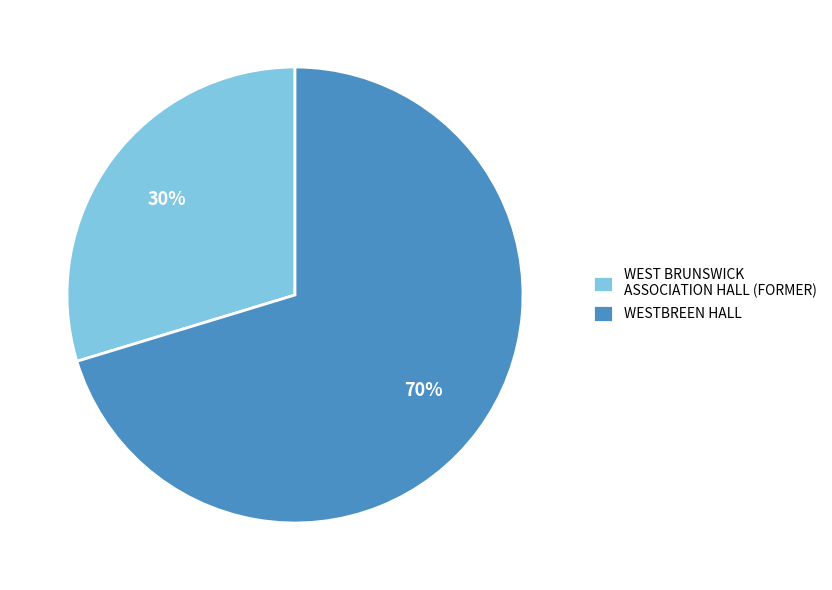

Is the sum of WESTBREEN HALL and WEST BRUNSWICK ASSOCIATION HALL (FORMER) greater than half?

Yes